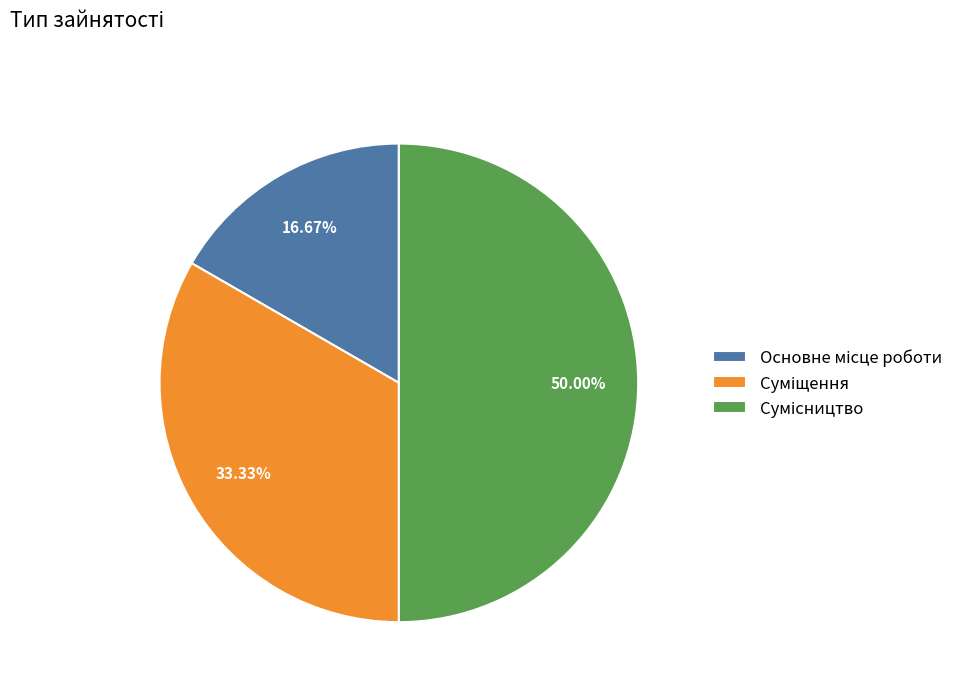

Does Суміщення represent more than half of the total?

No